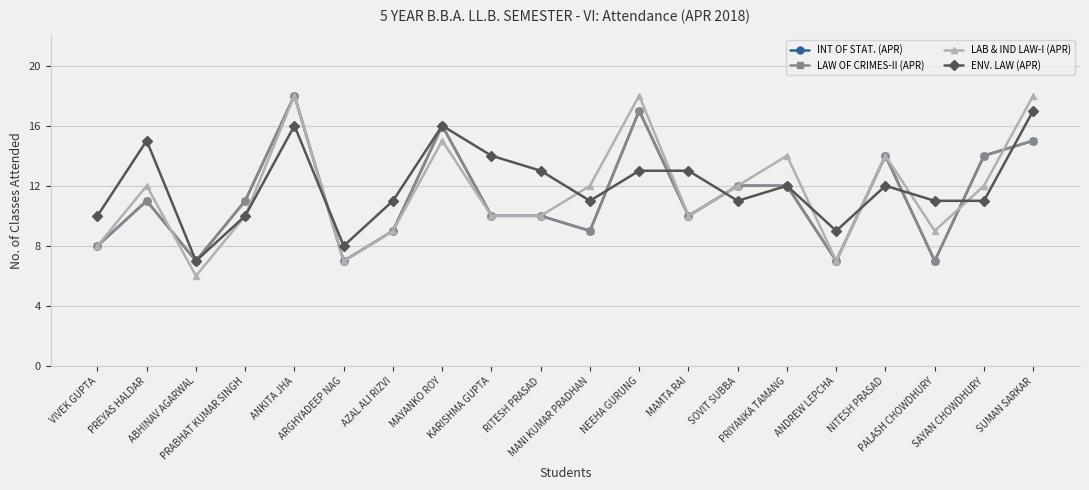

What is the highest value of the LAB & IND LAW-I (APR) series?

18